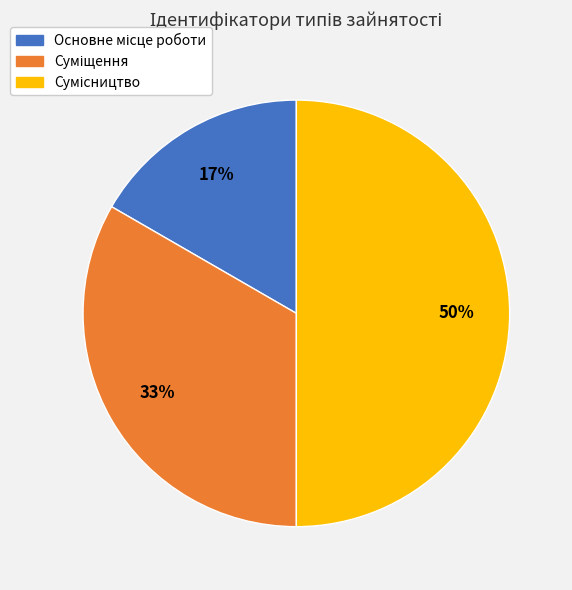

To the nearest percent, what is the average slice percentage?

33%